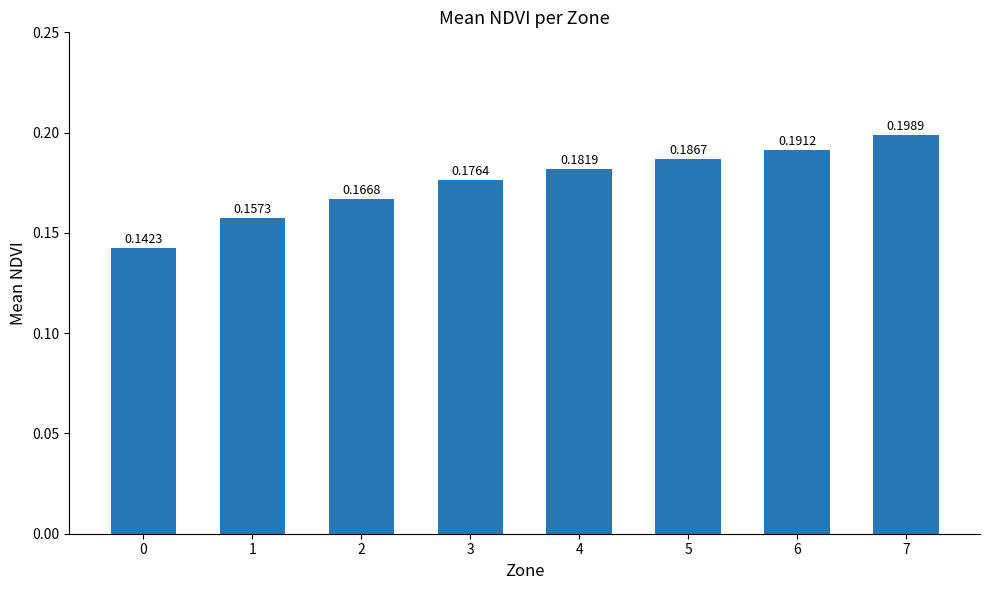

How many bars are there in total?

8